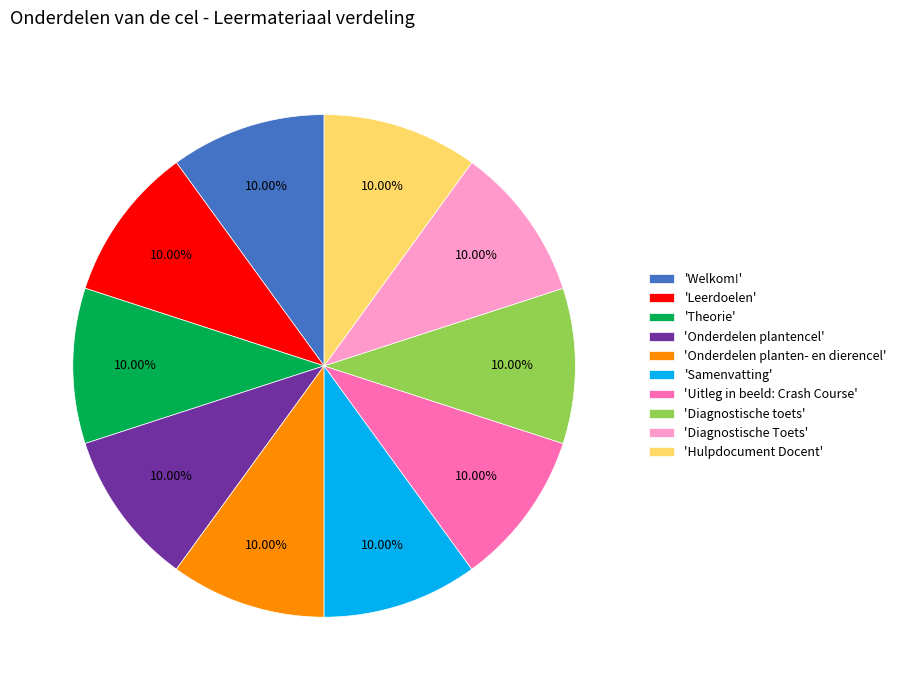

Do 'Onderdelen planten- en dierencel' and 'Diagnostische Toets' together represent more than half of the pie?

No